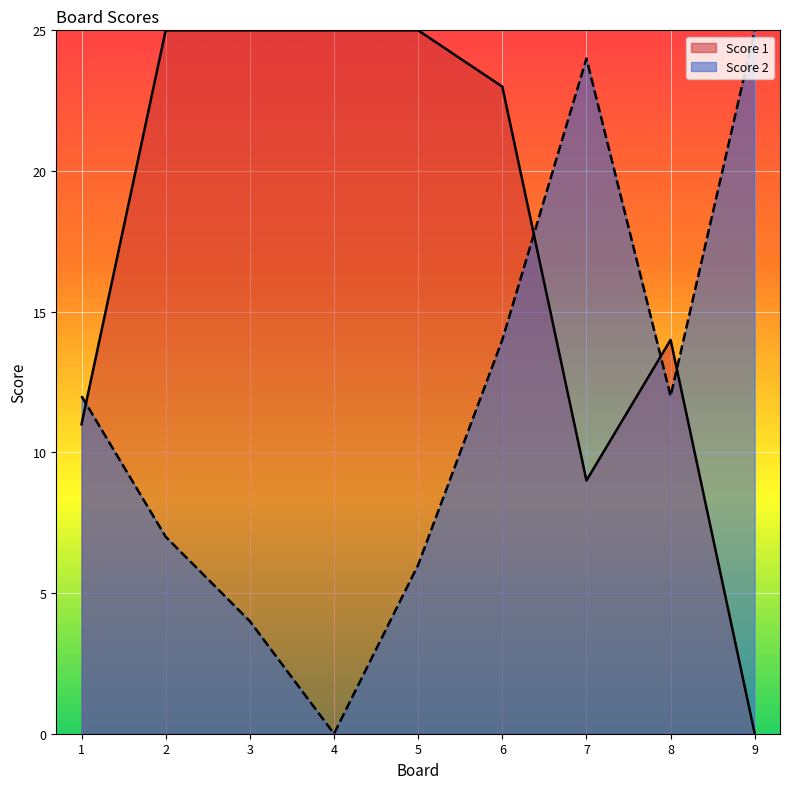

How many data points in Score 1 are above 23?

4